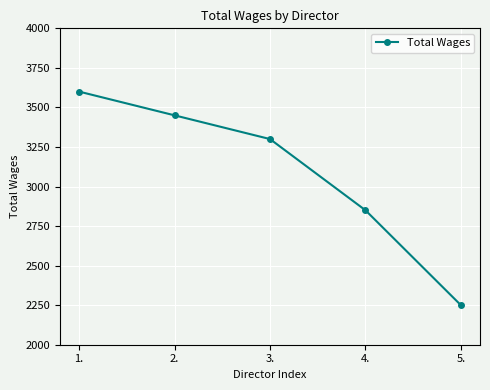

Which label corresponds to the largest value in the chart?

1.